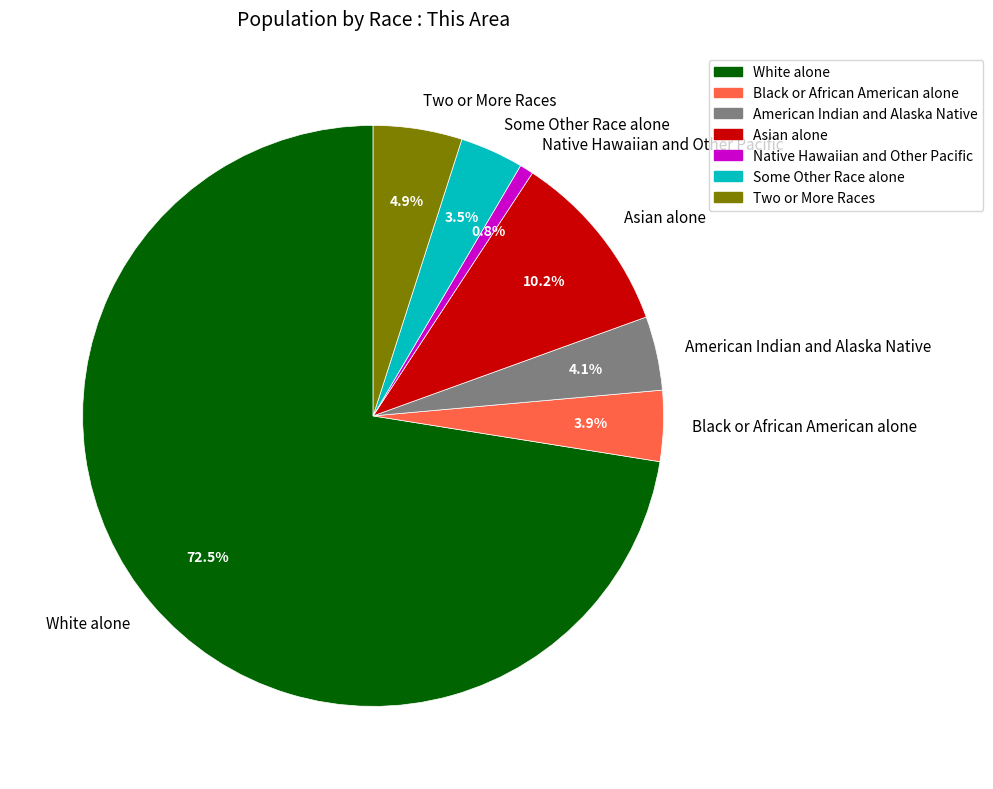

Which slice is the largest?

White alone